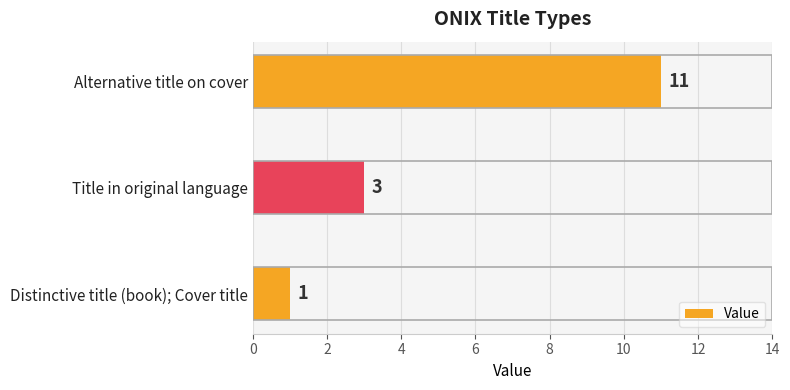

What is the minimum value shown in the chart?

1